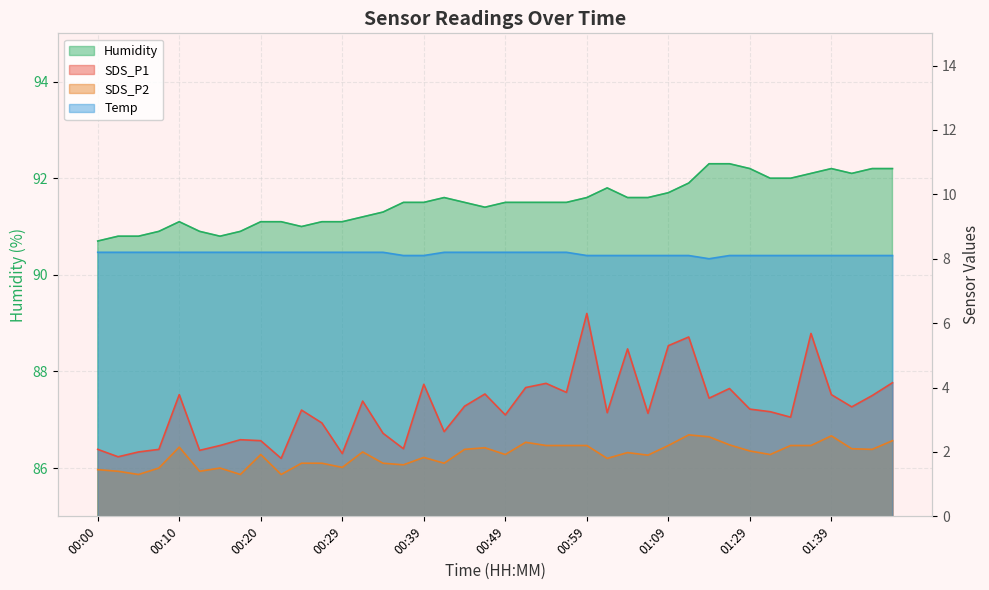

How many data points in SDS_P1 are above 3?

26